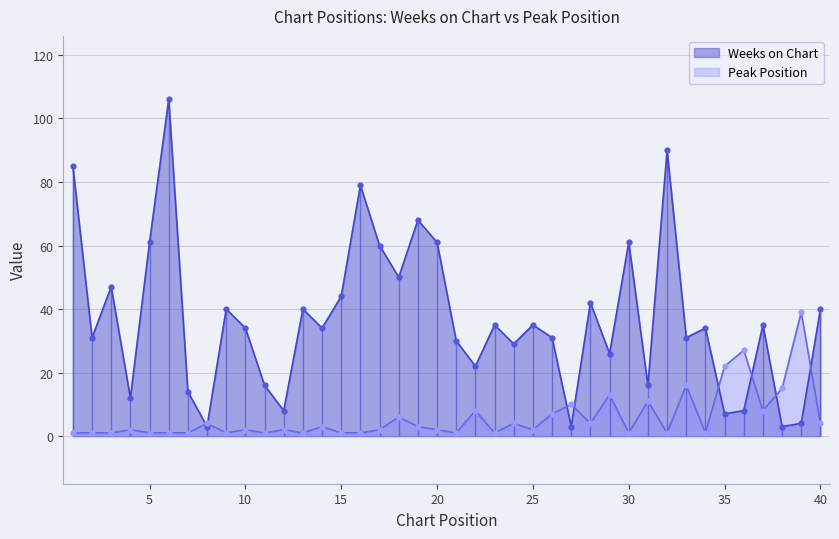

What are all the series names shown in the legend?

Weeks on Chart, Peak Position